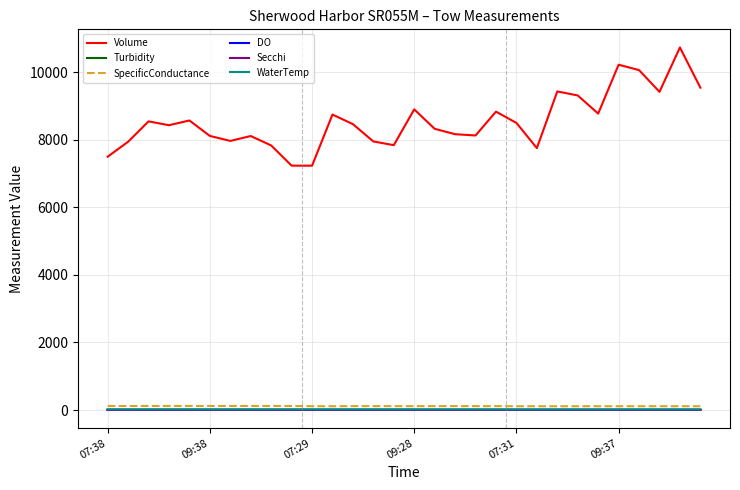

What is the maximum value shown in the chart?

10727.7